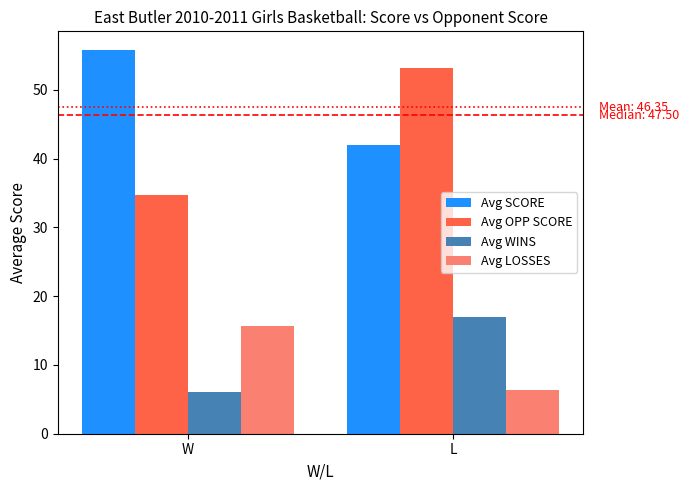

What position from the left is L?

2